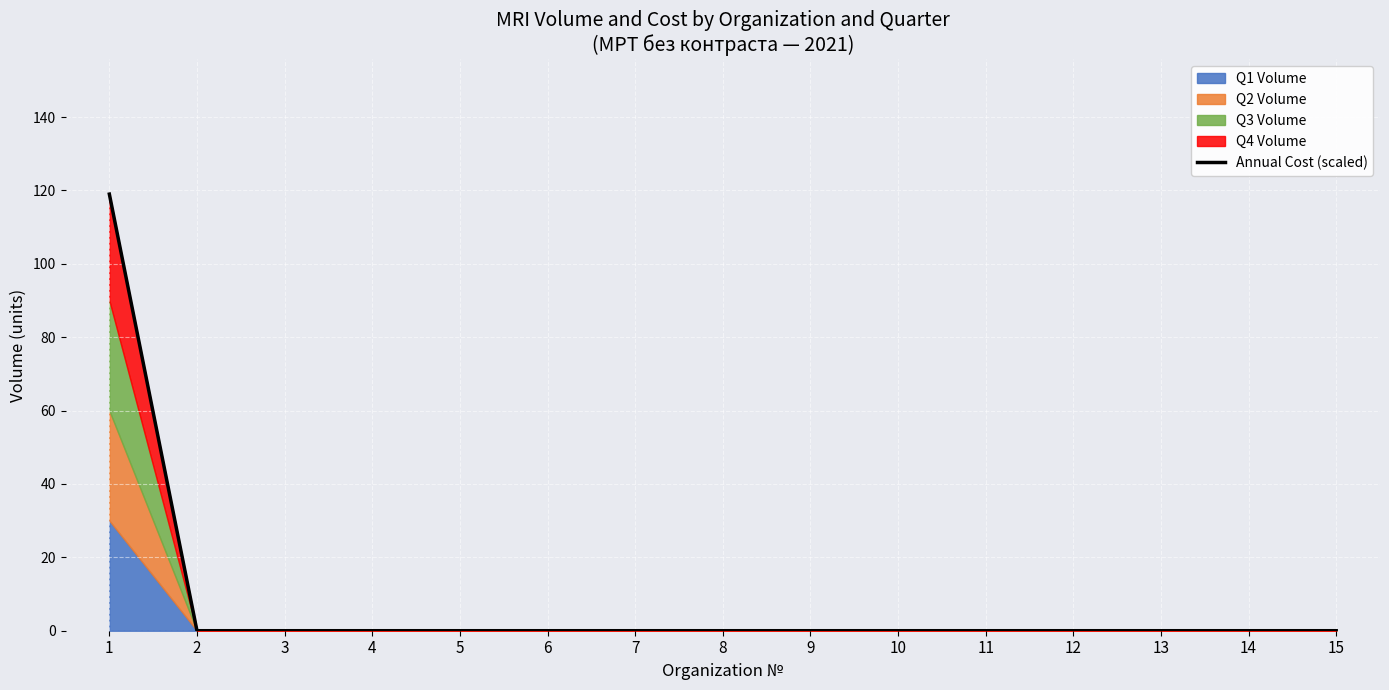

What is the greatest value displayed?

119